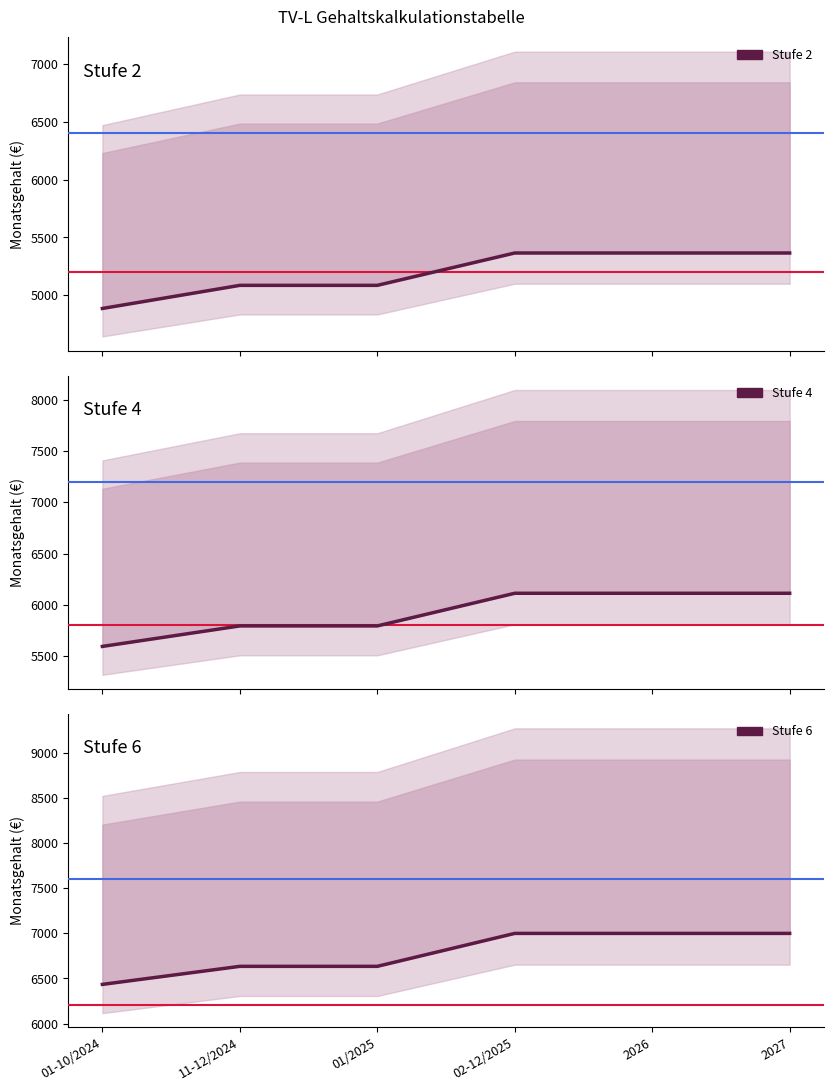

What are all the series names shown in the legend?

Stufe 2, Stufe 4, Stufe 6